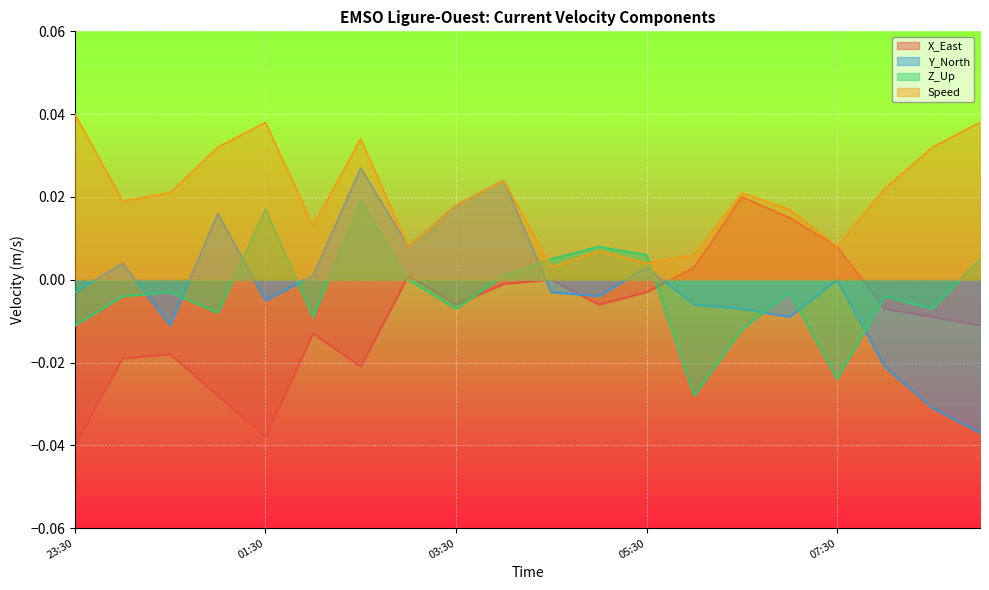

Where is X_East nearest to the value 0?

2022-07-28T04:30